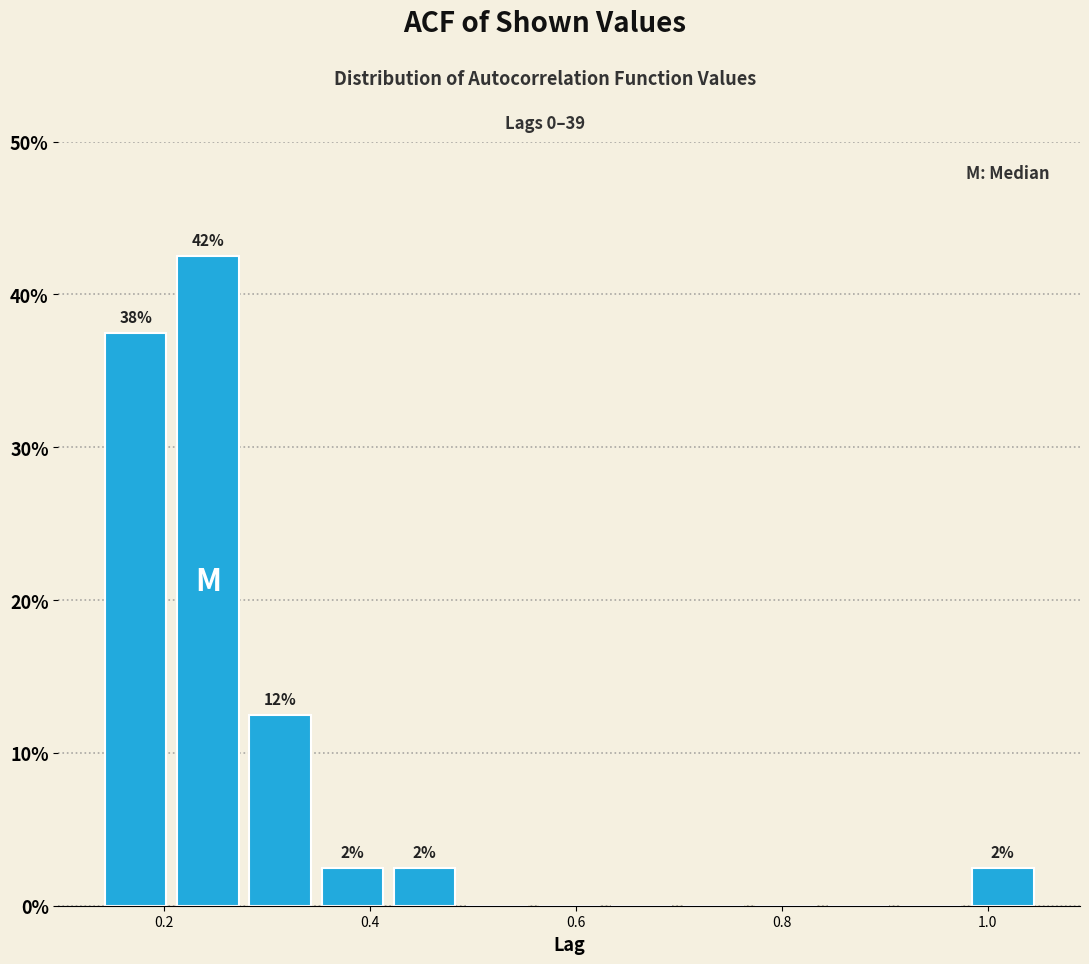

Read against the x-axis, roughly where is the centre of the tallest bar?

0.24